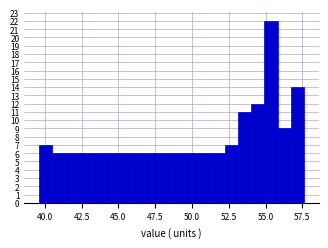

Around what value on the x-axis is the tallest bar? Give the approximate position of its centre, as read against the axis.

55.5